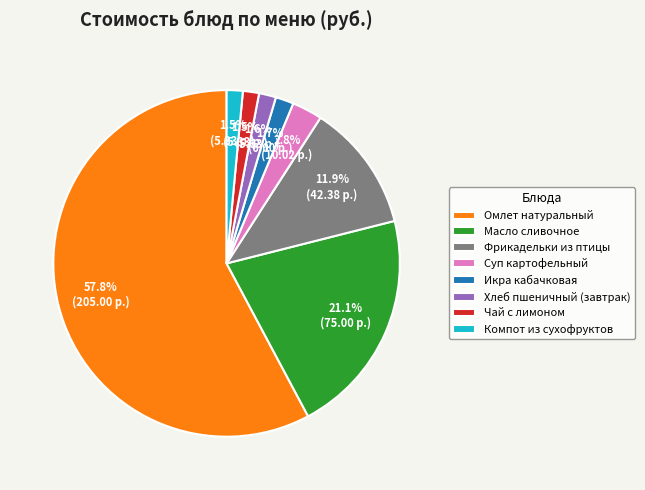

Is Омлет натуральный the majority of the pie?

Yes